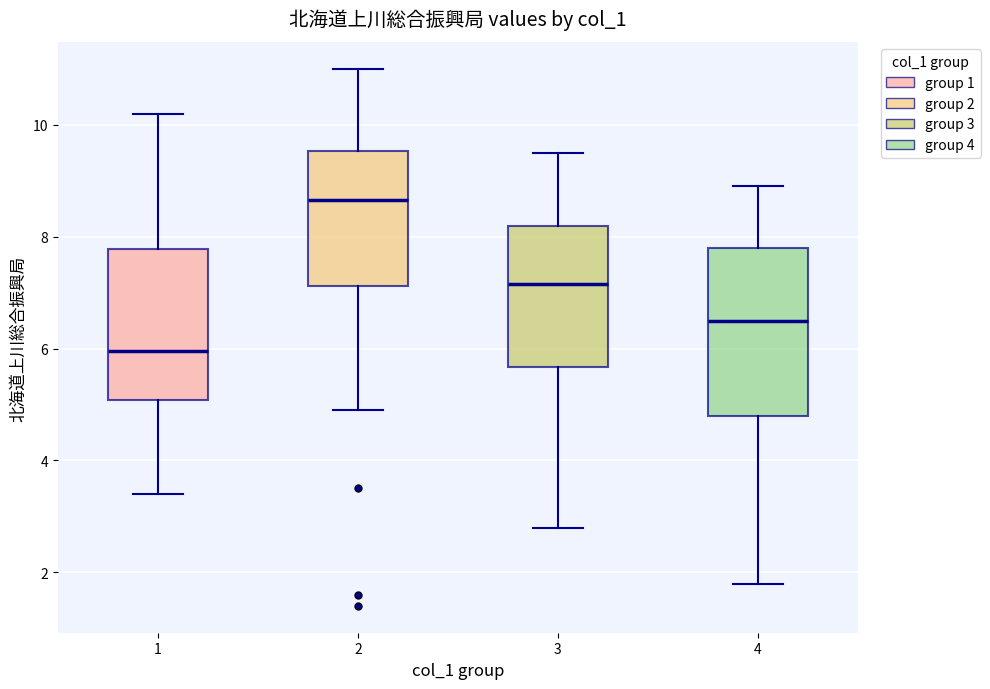

Comparing the boxes themselves (not the whiskers), which one is the tallest?

4